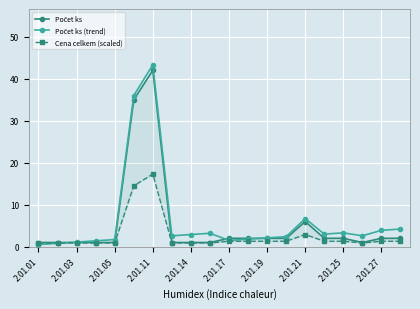

How many data points in Počet ks are above 2?

3